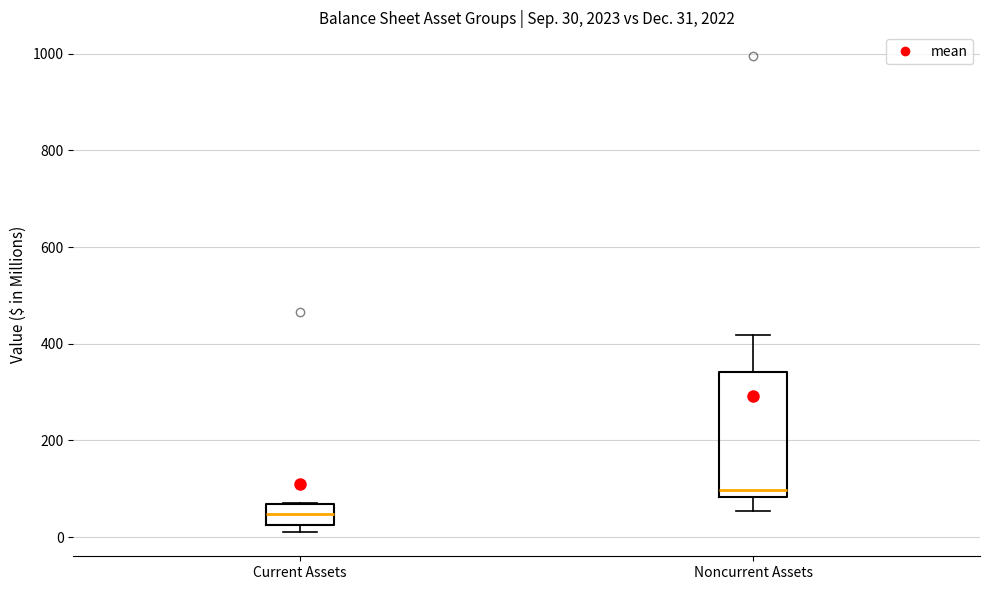

Which box has the lowest median line?

Current Assets